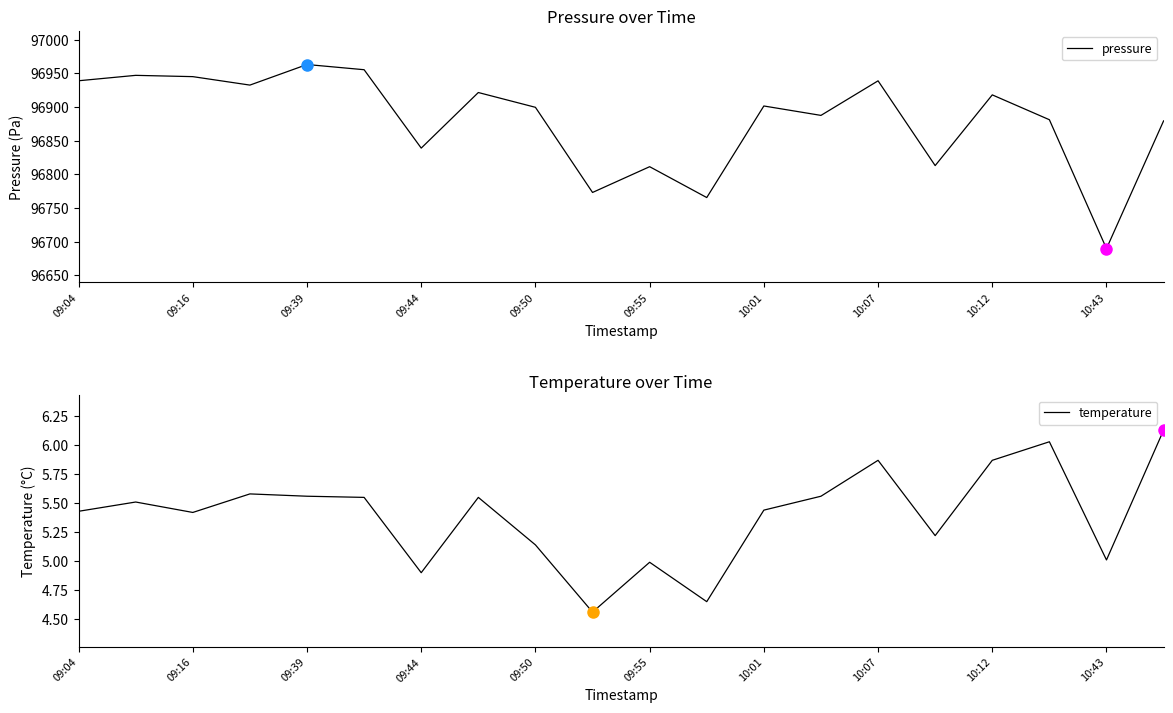

Count the number of categories in the chart.

20